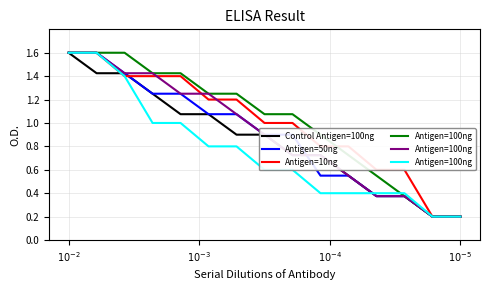

Which category has the lowest value across all series?

13